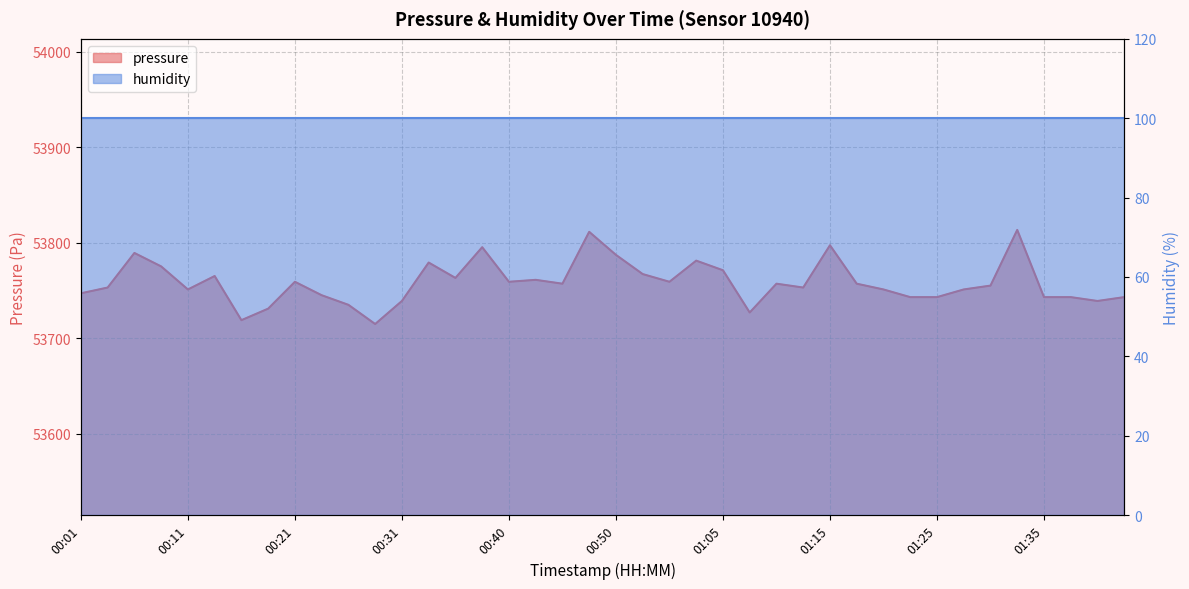

What is the greatest value displayed?

53813.6